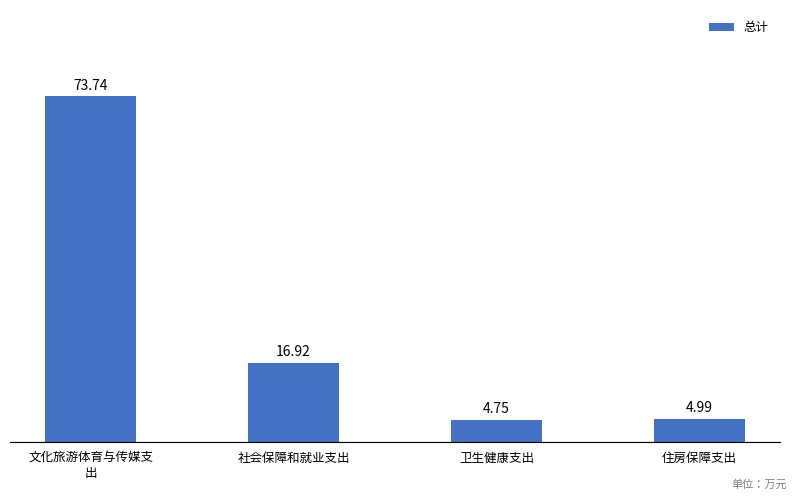

Where is the data nearest to the value 39?

社会保障和就业支出